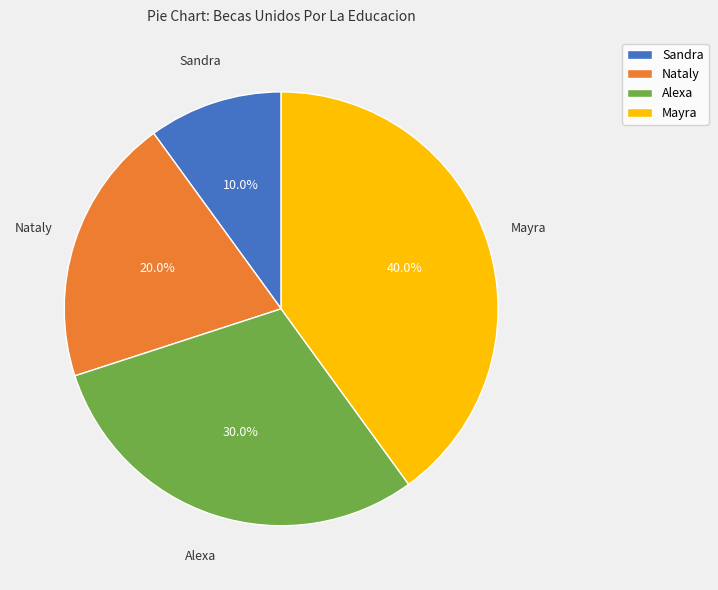

Does Nataly account for over 50% of the chart?

No